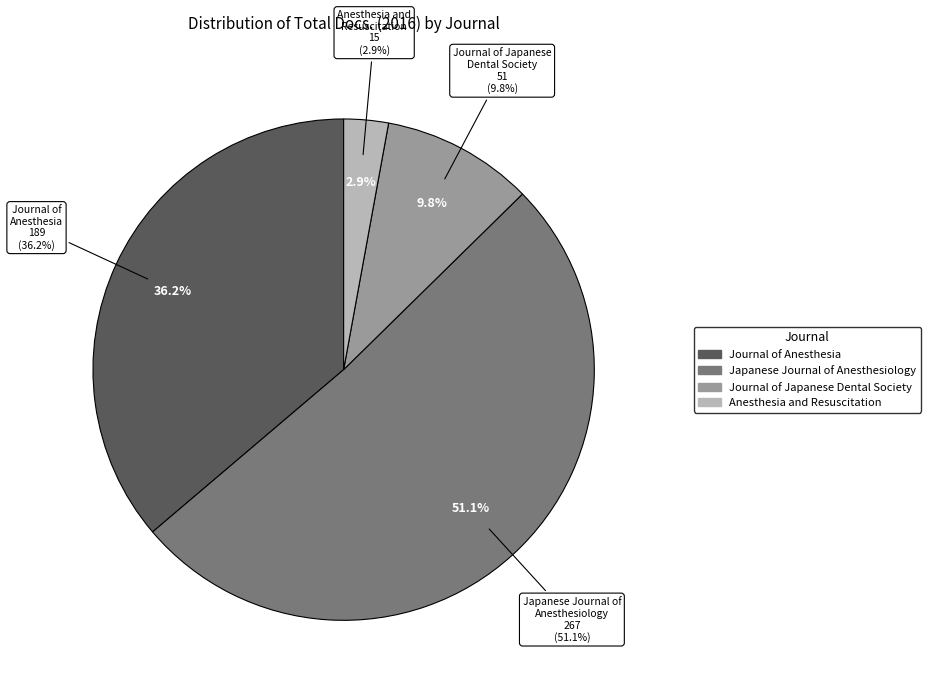

Approximately how many times larger is the value at Japanese Journal of Anesthesiology compared to Journal of Japanese Dental Society of Anesthesiology?

5.2